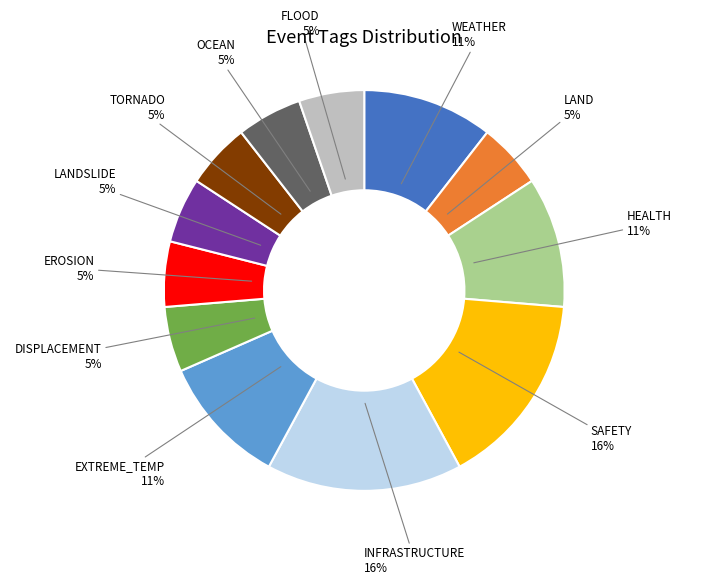

How many slices are in this pie chart?

12